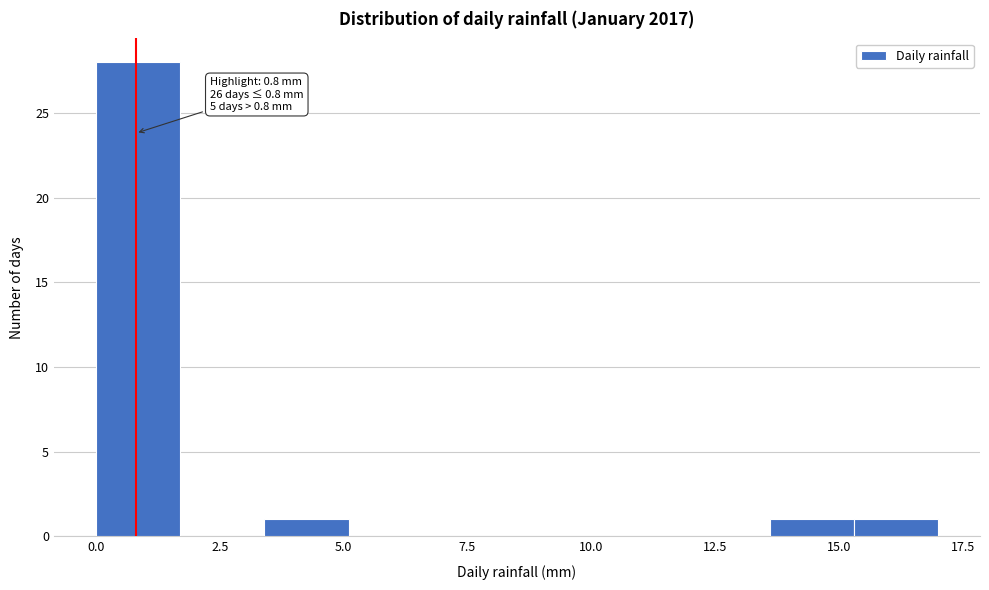

Read against the x-axis, roughly where is the centre of the tallest bar?

1.0